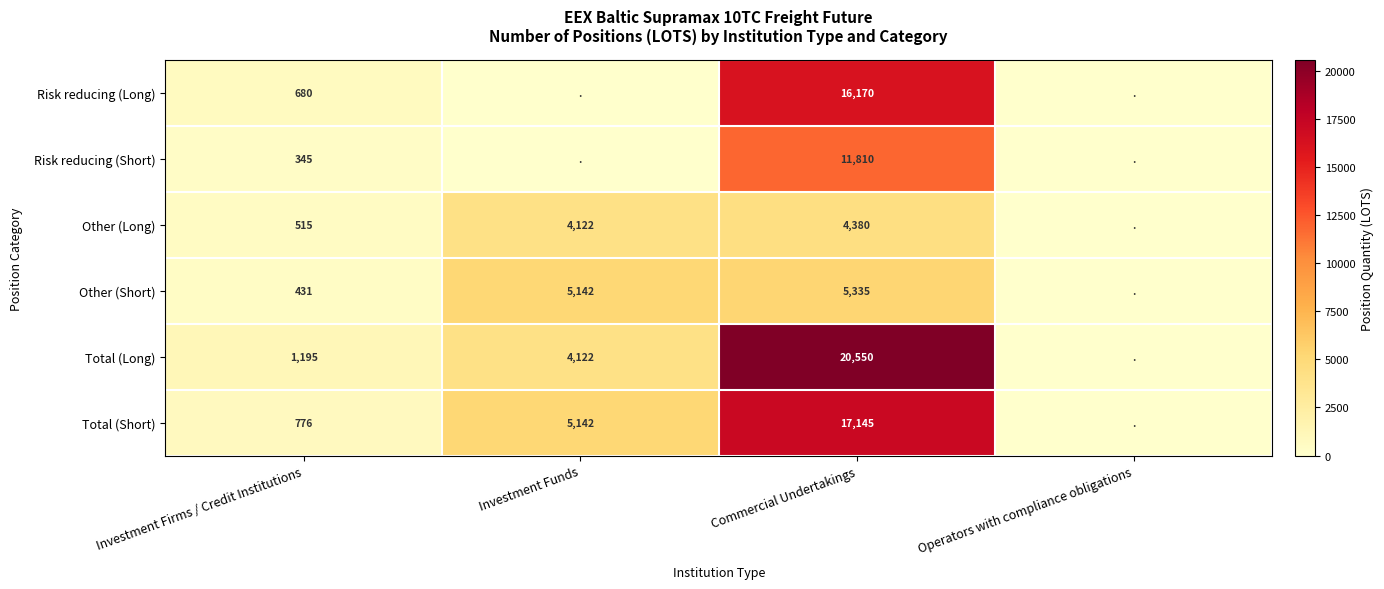

Is the value of Total (Long) at Commercial Undertakings greater than the value of Other (Long) at Investment Funds?

Yes